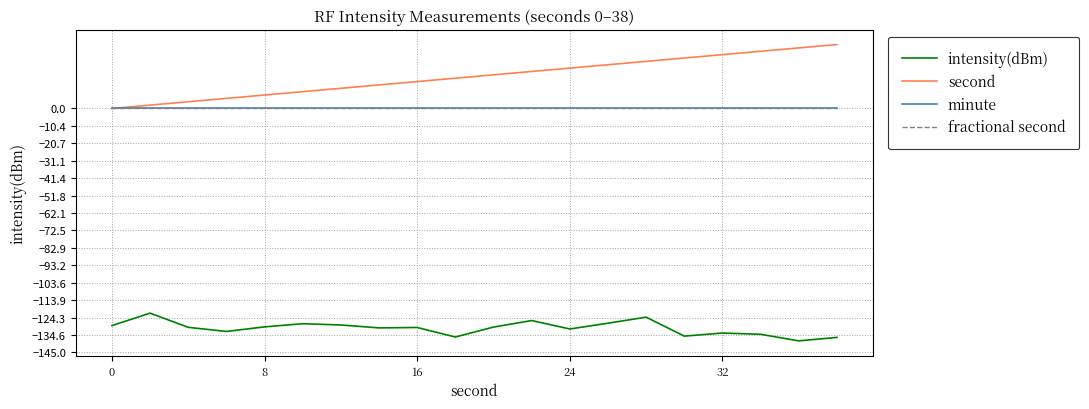

Reading left to right, list all the values displayed in this chart.

intensity(dBm): -129.0	-121.6	-130.1	-132.5	-129.8	-127.9	-128.7	-130.4	-130.2	-135.8	-129.9	-126.0	-131.1	-127.6	-124.0	-135.3	-133.5	-134.2	-138.1	-136.1
second: 0.0	2.0	4.0	6.0	8.0	10.0	12.0	14.0	16.0	18.0	20.0	22.0	24.0	26.0	28.0	30.0	32.0	34.0	36.0	38.0
minute: 0.0	0.0	0.0	0.0	0.0	0.0	0.0	0.0	0.0	0.0	0.0	0.0	0.0	0.0	0.0	0.0	0.0	0.0	0.0	0.0
fractional second: 0.0	0.0	0.0	0.0	0.0	0.0	0.0	0.0	0.0	0.0	0.0	0.0	0.0	0.0	0.0	0.0	0.0	0.0	0.0	0.0